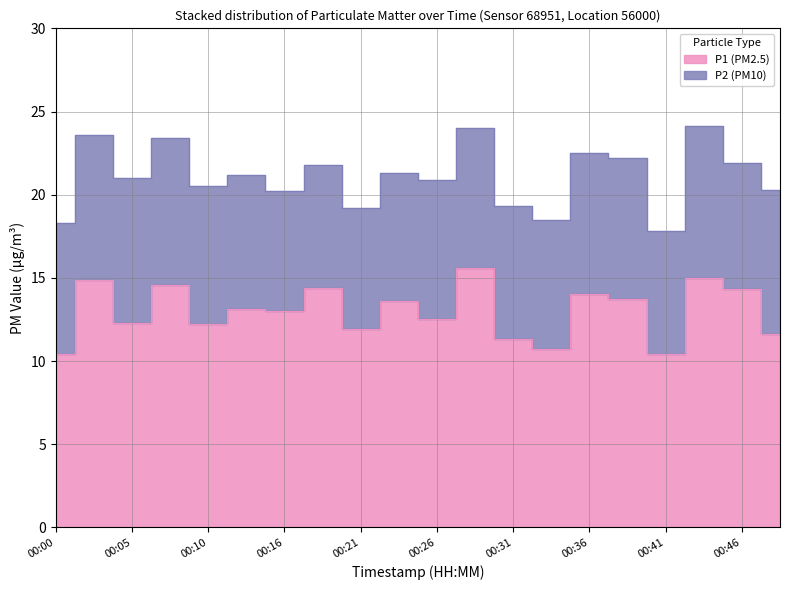

Count the number of values greater than 13.

10